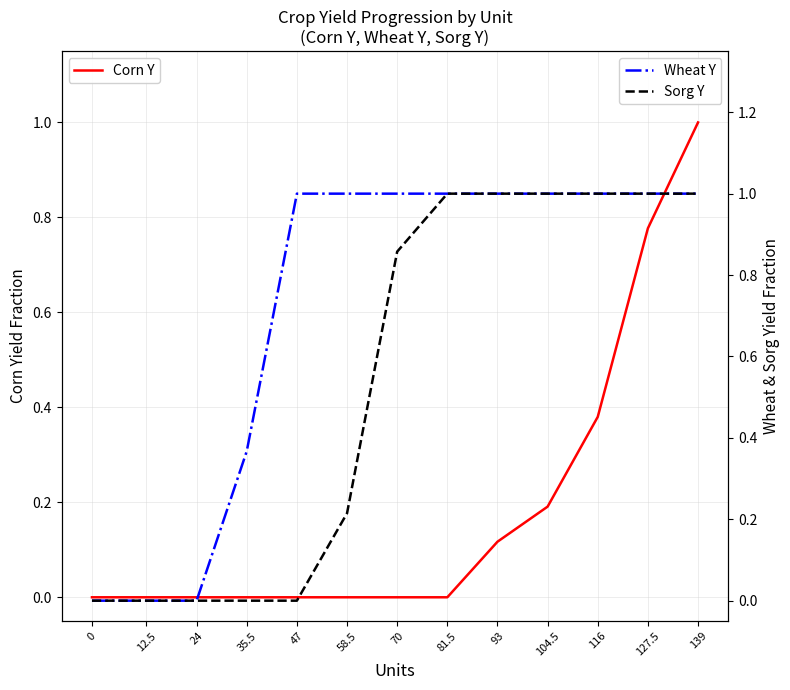

The Sorg Y series shows 0.0 at 0. True or false?

True